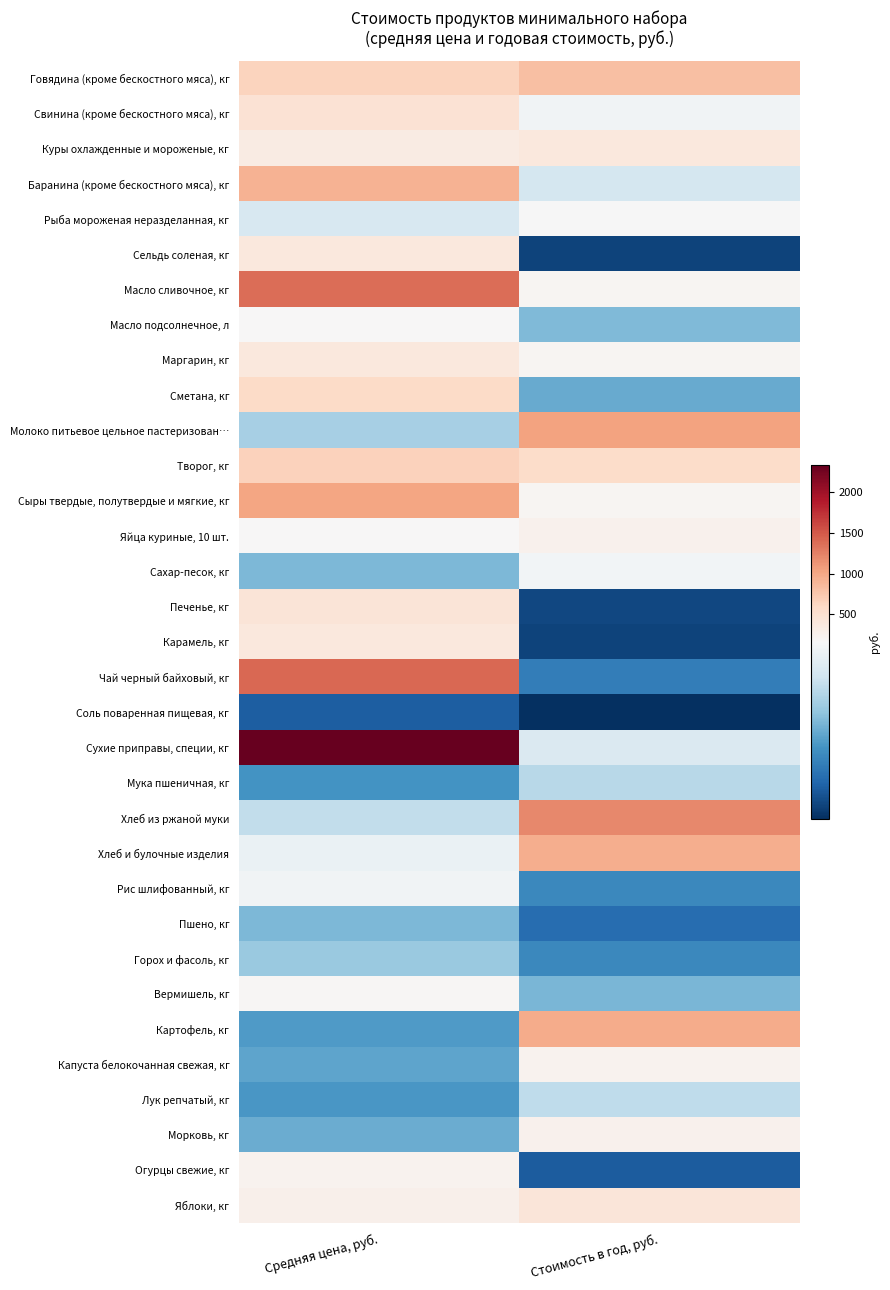

List the series in order of their peak value, lowest first.

Соль поваренная пищевая, кг, Пшено, кг, Горох и фасоль, кг, Мука пшеничная, кг, Лук репчатый, кг, Рис шлифованный, кг, Сахар-песок, кг, Рыба мороженая неразделанная, кг, Масло подсолнечное, л, Вермишель, кг, Капуста белокочанная свежая, кг, Огурцы свежие, кг, Морковь, кг, Яйца куриные, 10 шт., Карамель, кг, Куры охлажденные и мороженые, кг, Маргарин, кг, Сельдь соленая, кг, Яблоки, кг, Печенье, кг, Свинина (кроме бескостного мяса), кг, Сметана, кг, Творог, кг, Говядина (кроме бескостного мяса), кг, Баранина (кроме бескостного мяса), кг, Хлеб и булочные изделия, Картофель, кг, Сыры твердые, полутвердые и мягкие, кг, Молоко питьевое цельное пастеризован…, Хлеб из ржаной муки, Масло сливочное, кг, Чай черный байховый, кг, Сухие приправы, специи, кг